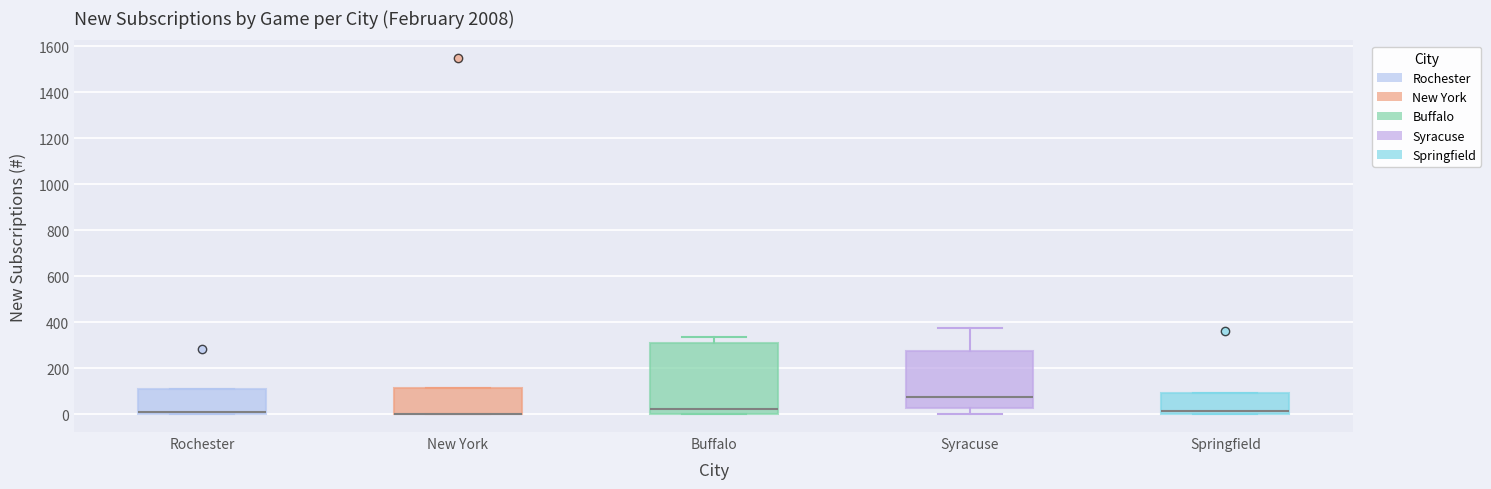

Which box is the tallest, from its lower edge to its upper edge?

Buffalo